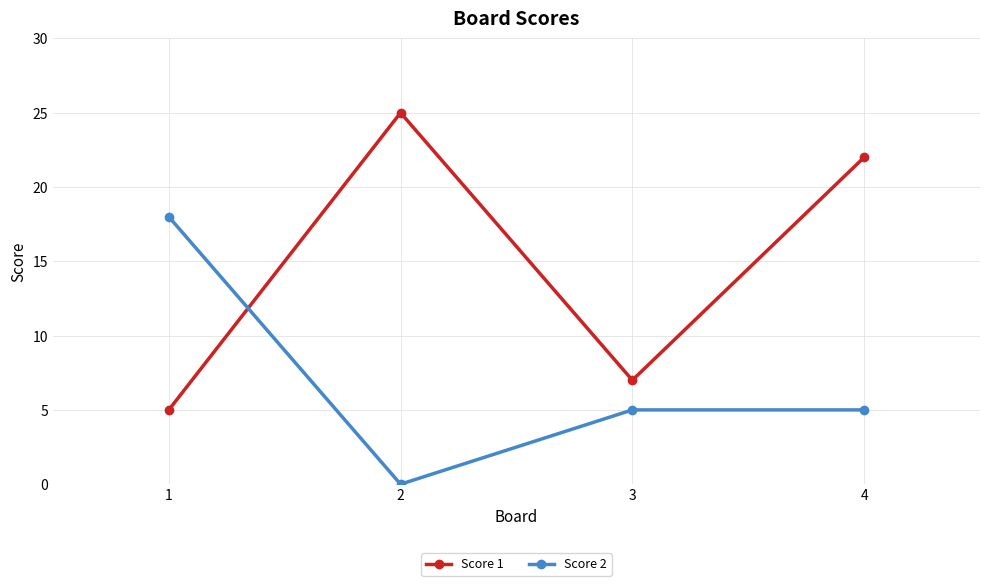

What is the value of the Score 1 point at the 1st from the left?

5